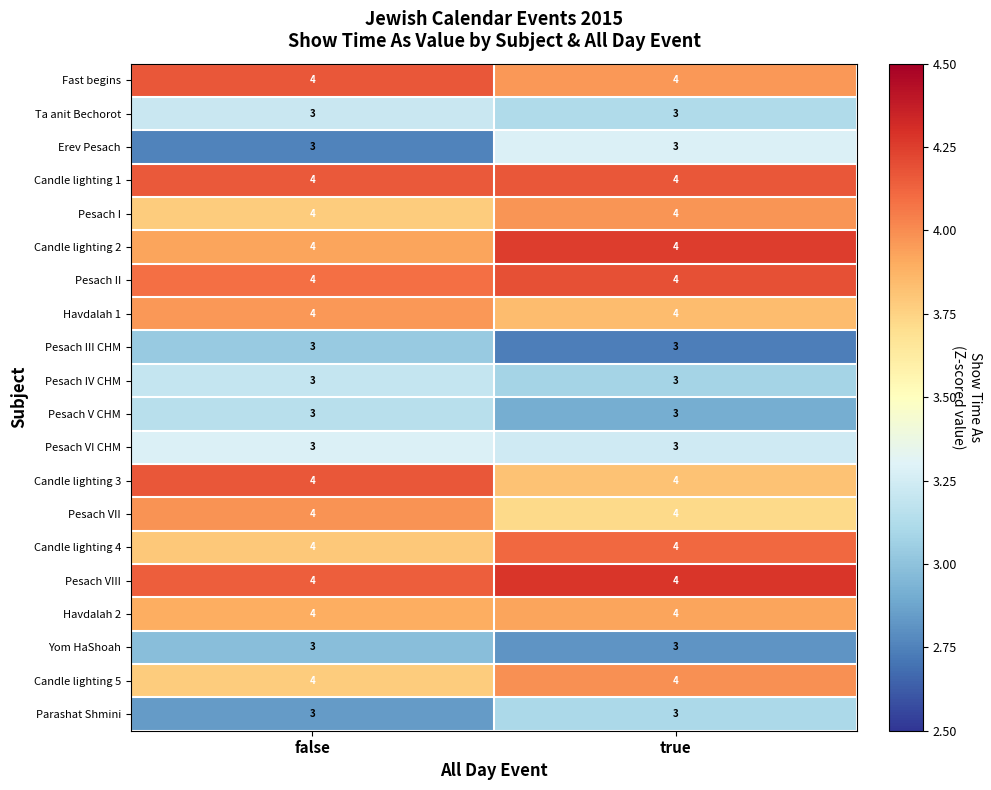

What is the total value across all series at false?

72